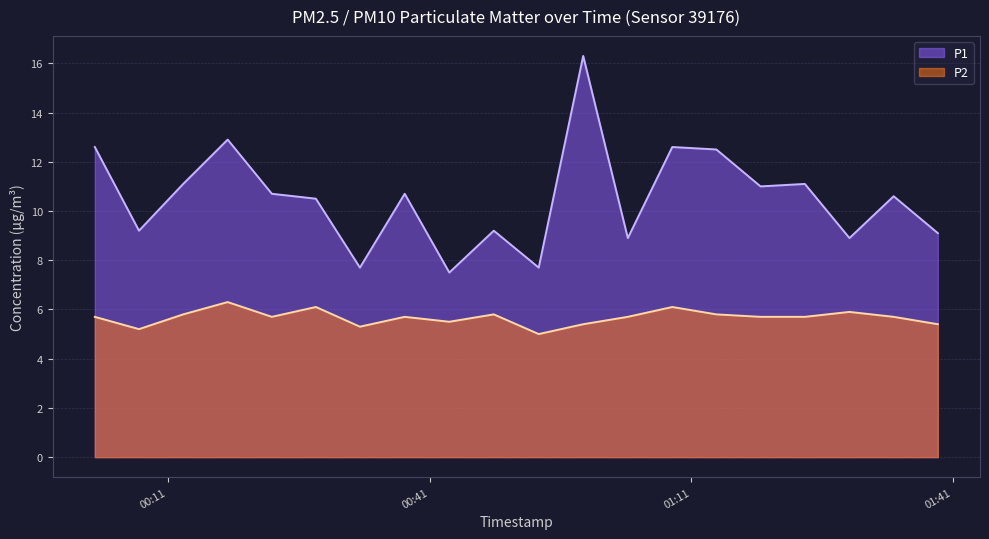

True or false: P2 and P1 cross at least once.

False